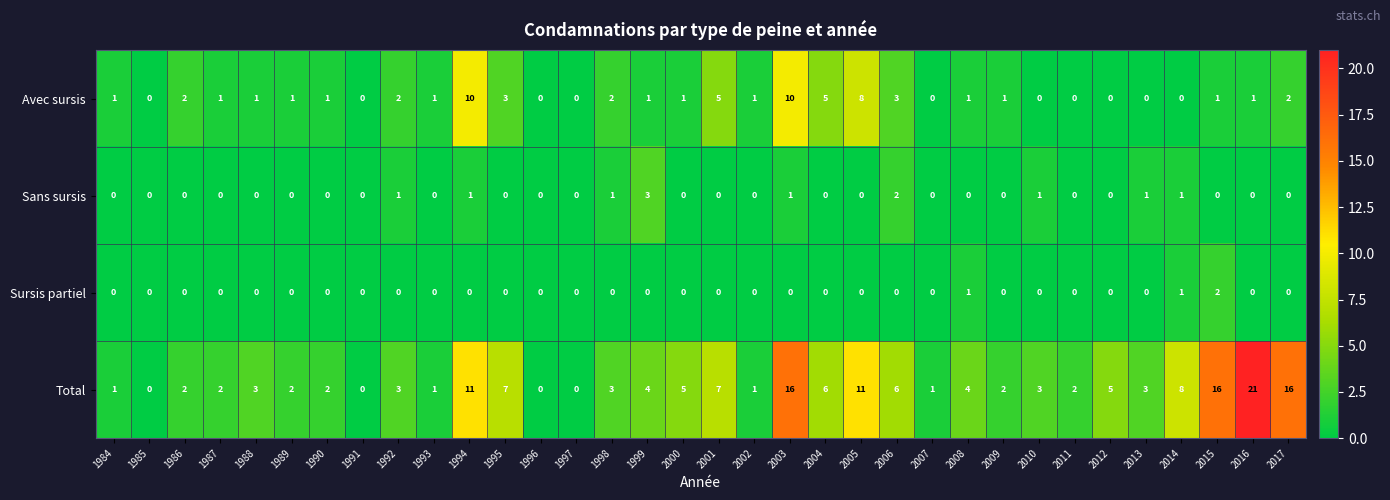

Count the Avec sursis values in the range 0 to 2.

27